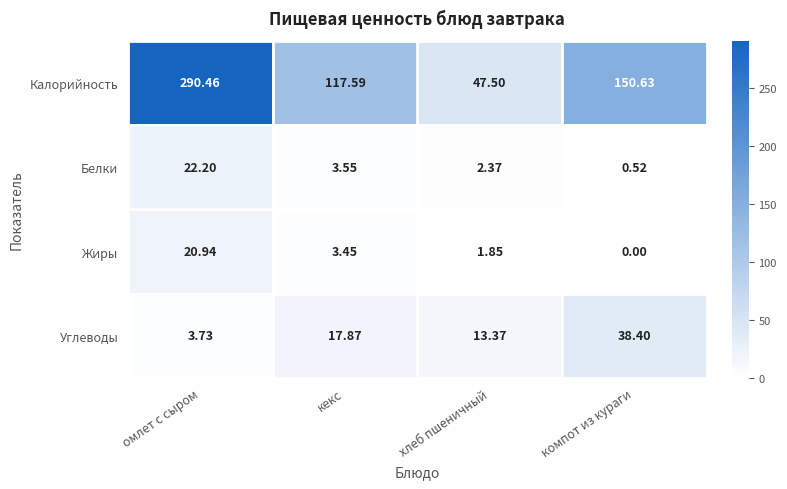

At which category is the sum across all series the highest?

омлет с сыром